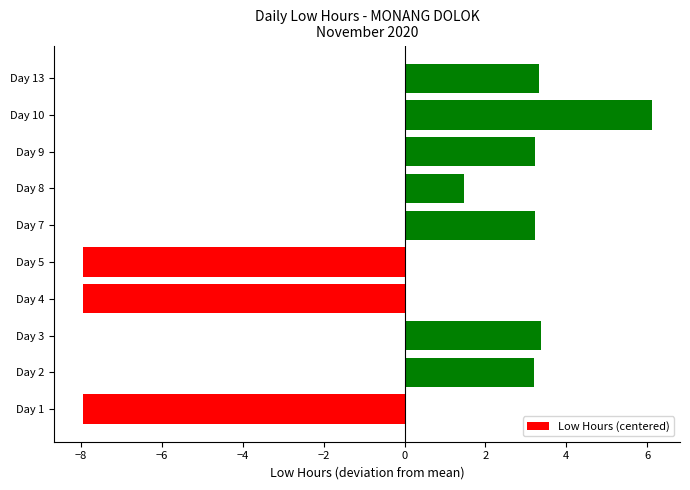

What is the maximum value shown in the chart?

6.1